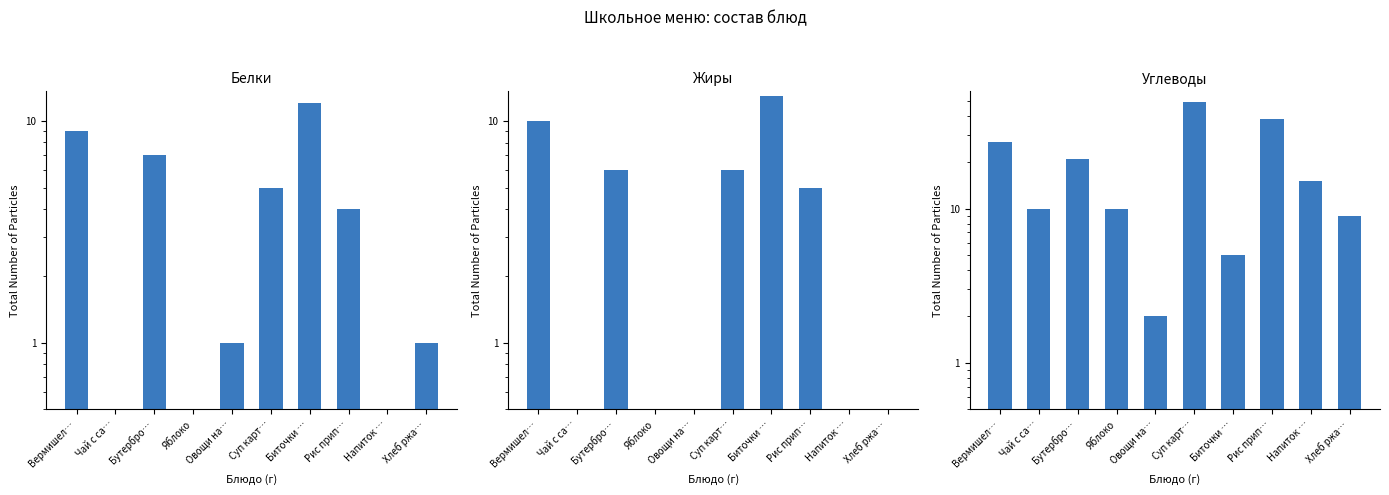

What is the label of the 1st bar from the left?

Вермишел…